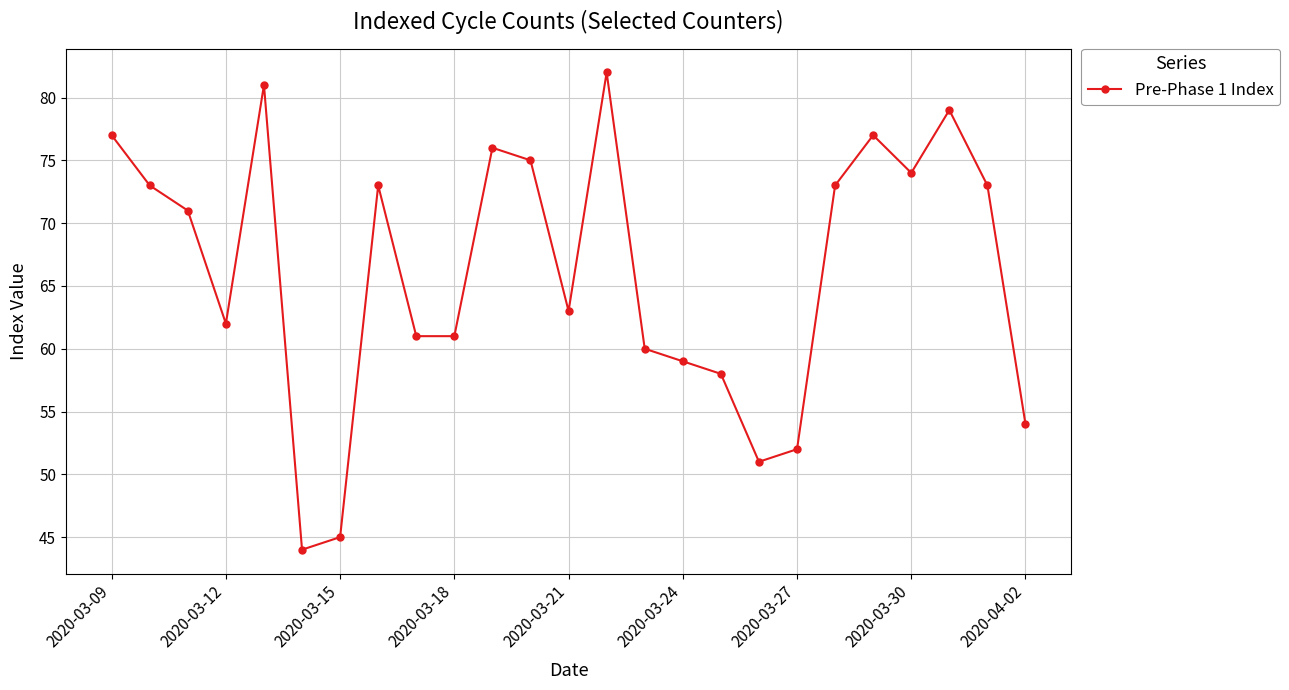

What is the value of the 24th point from the left?

73